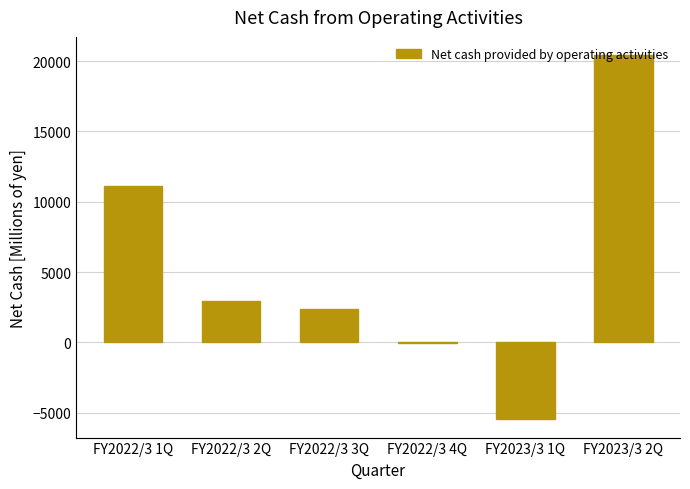

Which label corresponds to the largest value in the chart?

FY2023/3 2Q